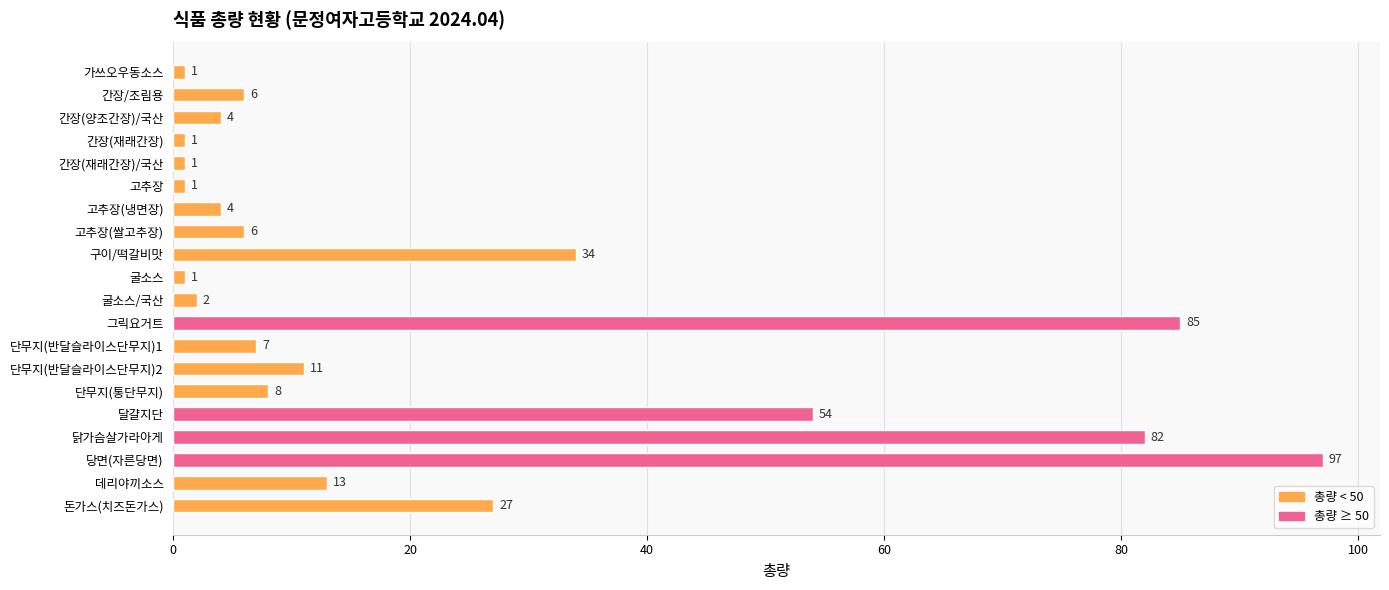

What is the difference between the maximum and second lowest values?

96